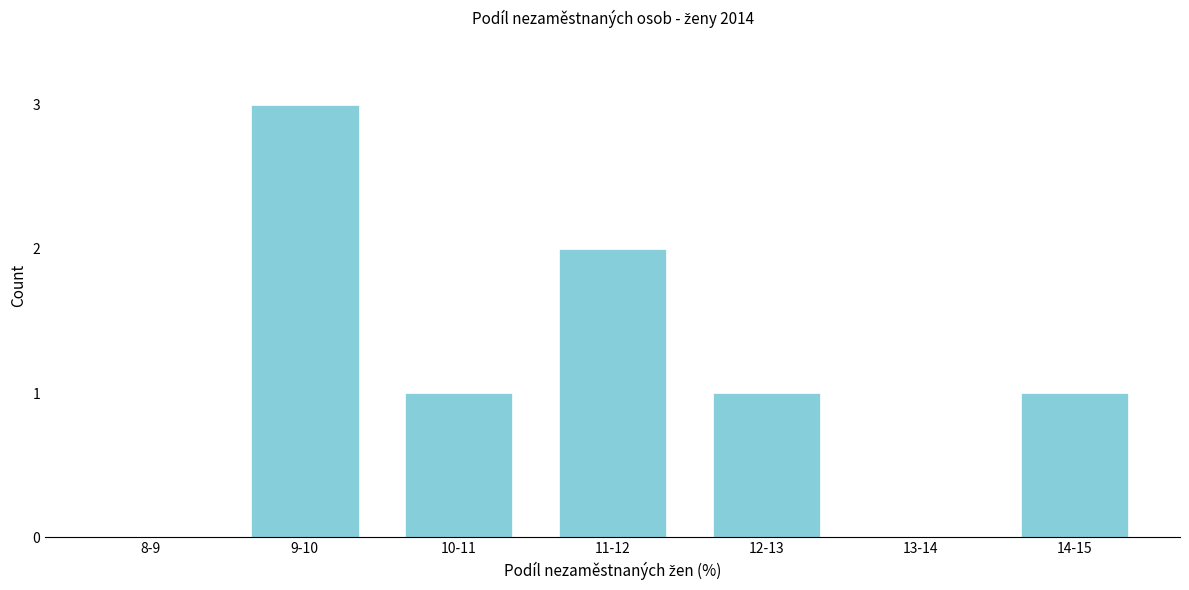

Reading left to right, list all the values displayed in this chart.

8-9=0	9-10=3	10-11=1	11-12=2	12-13=1	13-14=0	14-15=1